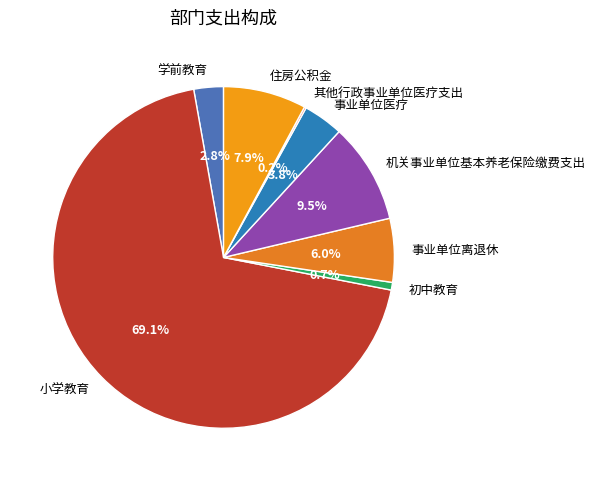

What percentage is the 小学教育 slice, to the nearest percent?

69%